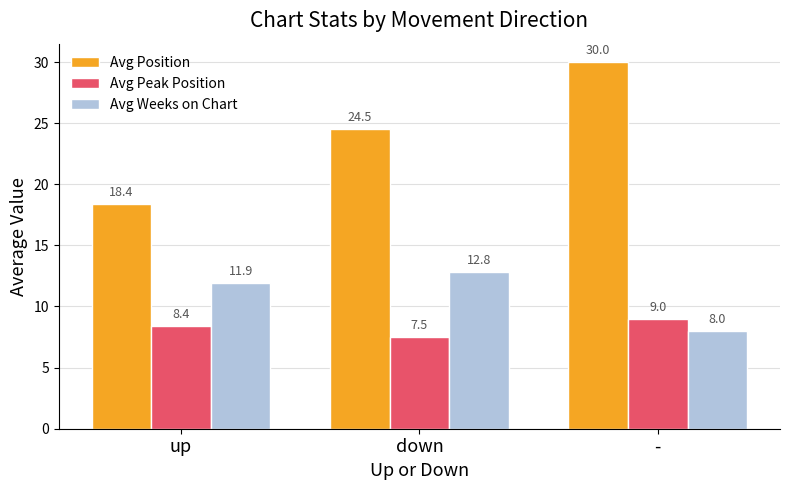

Between down and -, which series saw the biggest shift?

Avg Position